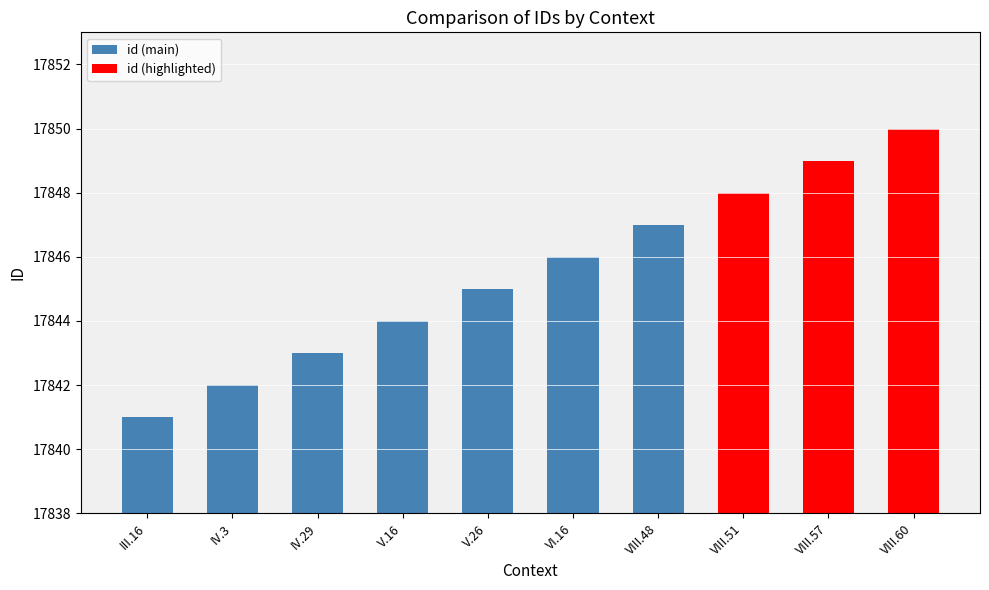

What is the greatest value displayed?

17850